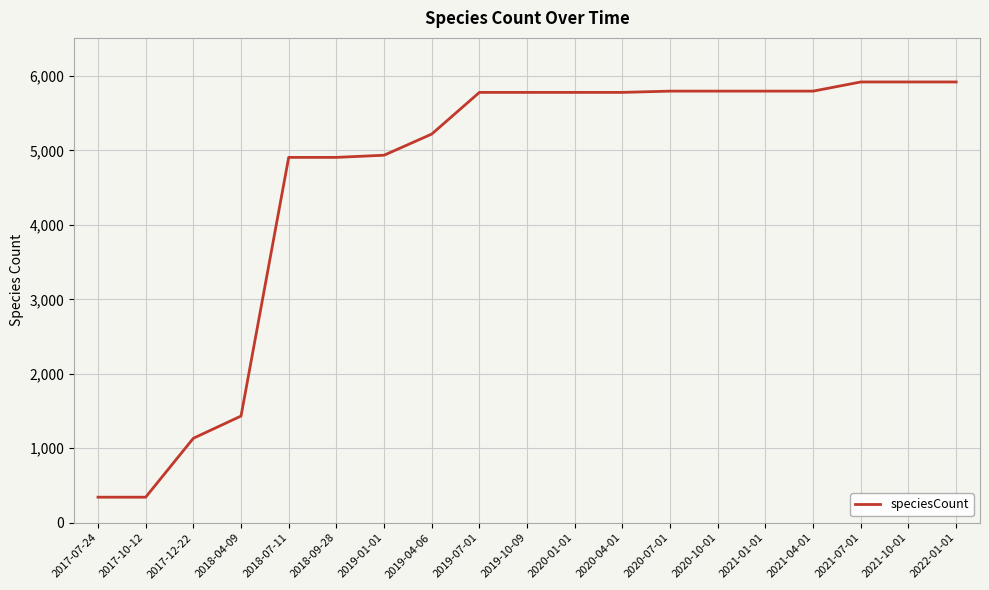

Which has a higher value, 2019-04-06 or 2018-04-09?

2019-04-06